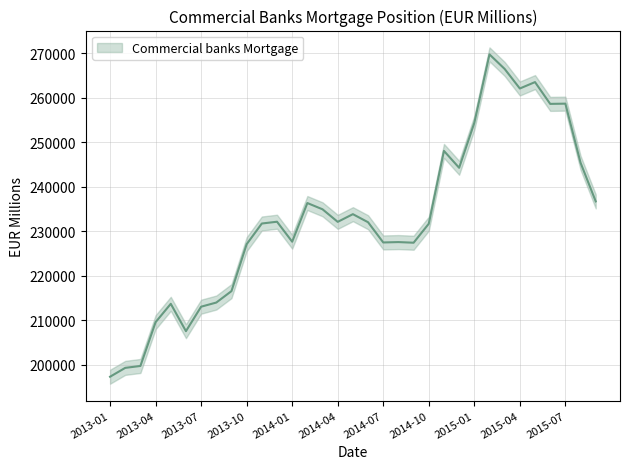

Reading left to right, extract all data points from this chart.

197347	199334	199763	209588	213710	207569	213064	213994	216561	227088	231731	232133	227649	236326	234921	232104	233828	232018	227480	227564	227421	231683	248030	244238	254312	269688	266422	262033	263470	258580	258633	245378	236697